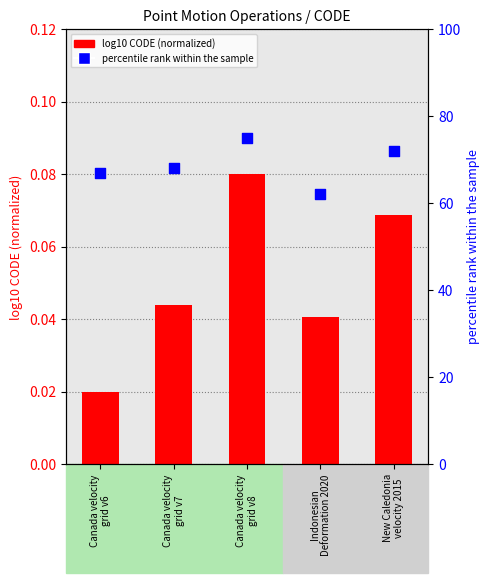

What is the total value across all series at Indonesian
Deformation 2020?

62.0